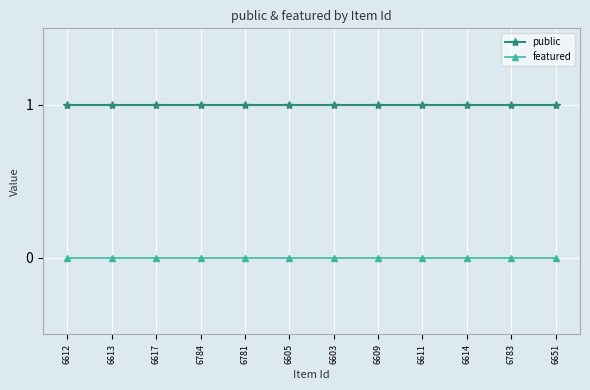

Is the value of public at 6651 greater than the value of featured at 6612?

Yes